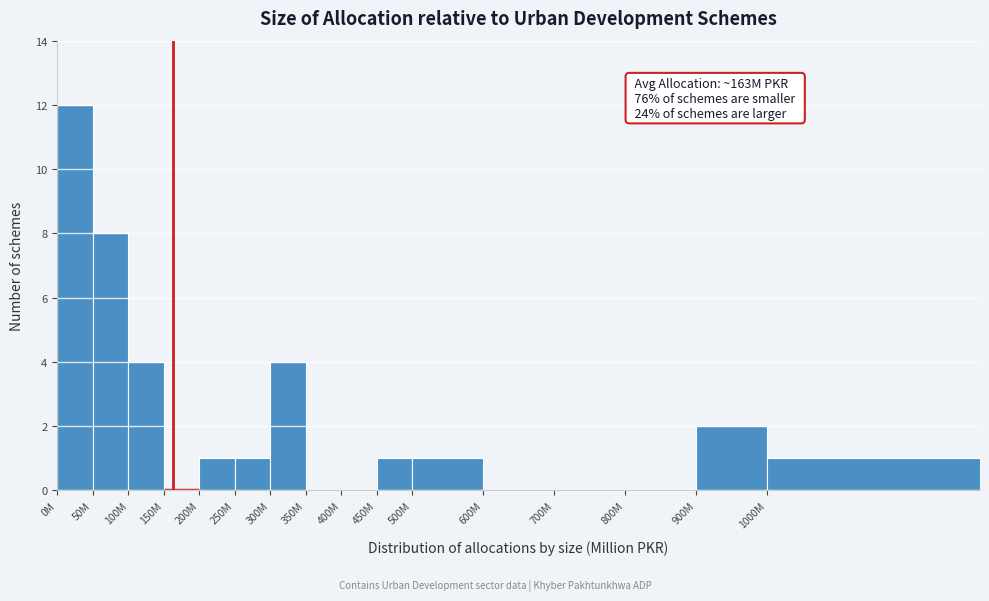

Reading left to right, transcribe all the data shown in this chart.

0M=12	50M=8	100M=4	150M=0	200M=1	250M=1	300M=4	350M=0	400M=0	450M=1	500M=1	600M=0	700M=0	800M=0	900M=2	1000M=1